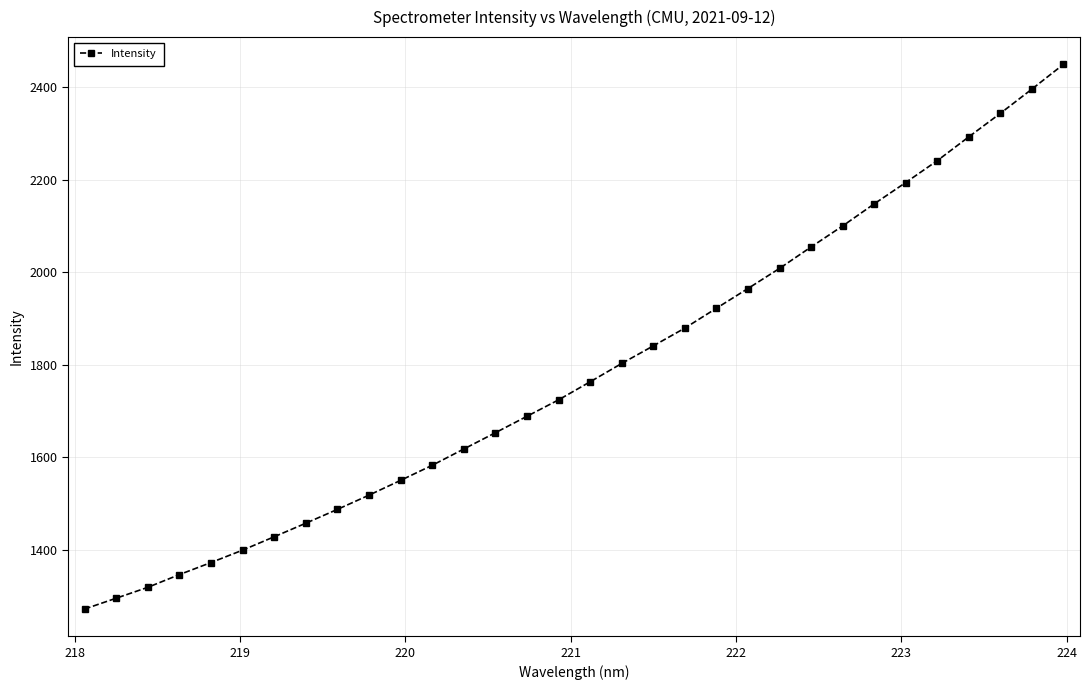

What is the sum of all values?

57110.3